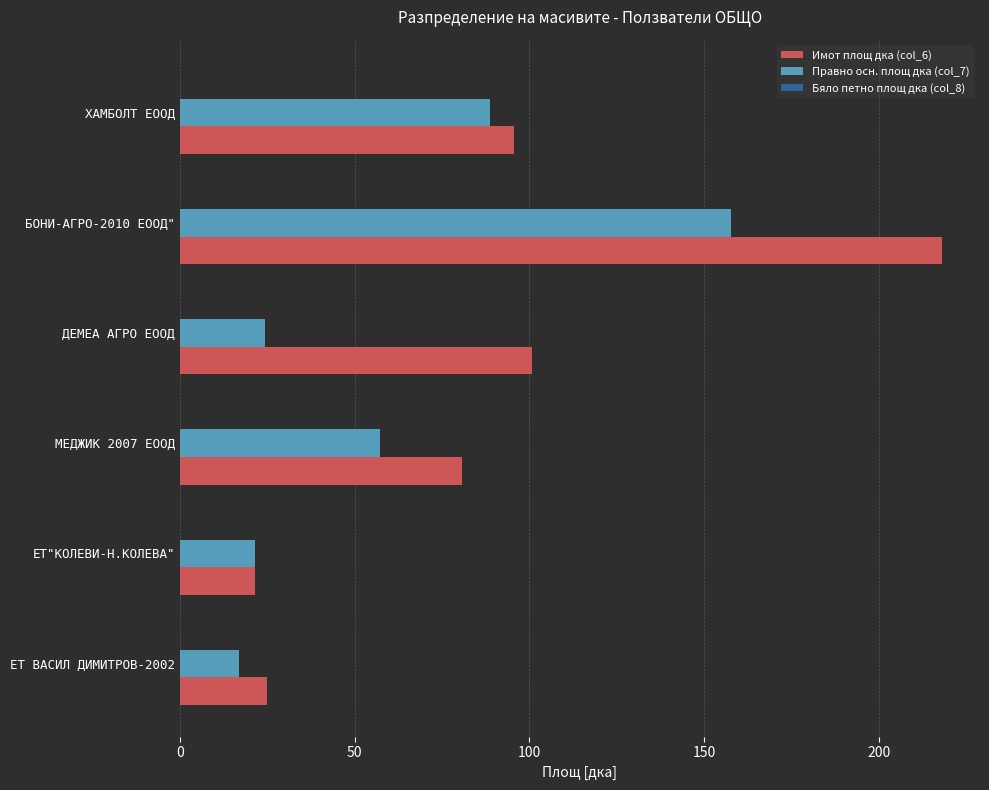

List the series in order of their overall mean, lowest first.

Правно осн. площ дка (col_7), Имот площ дка (col_6)